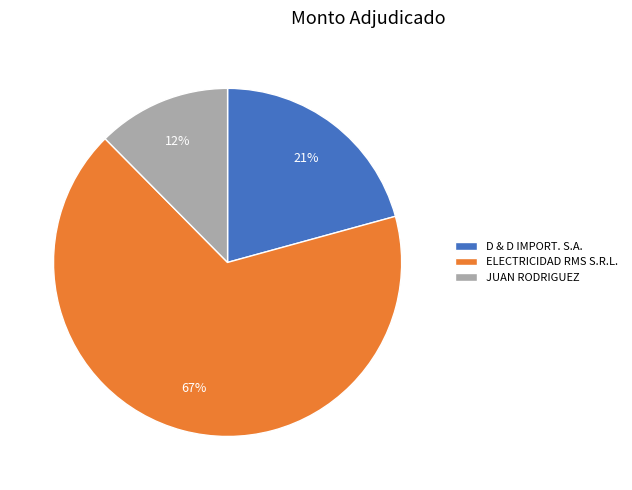

Do JUAN RODRIGUEZ and D & D IMPORT. S.A. together represent more than half of the pie?

No